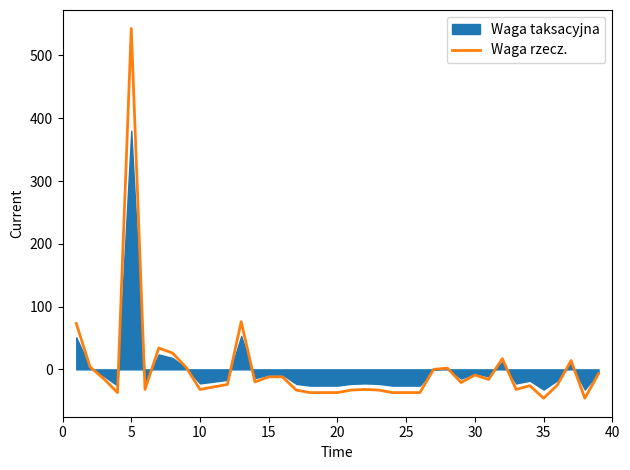

What is the lowest value of the Waga rzecz. series?

-46.0